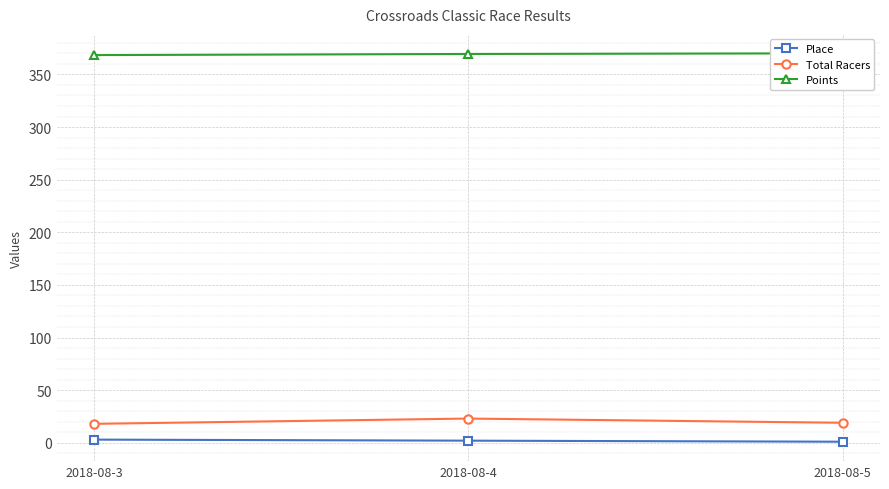

What is the difference between the highest and lowest values at 2018-08-4?

367.4